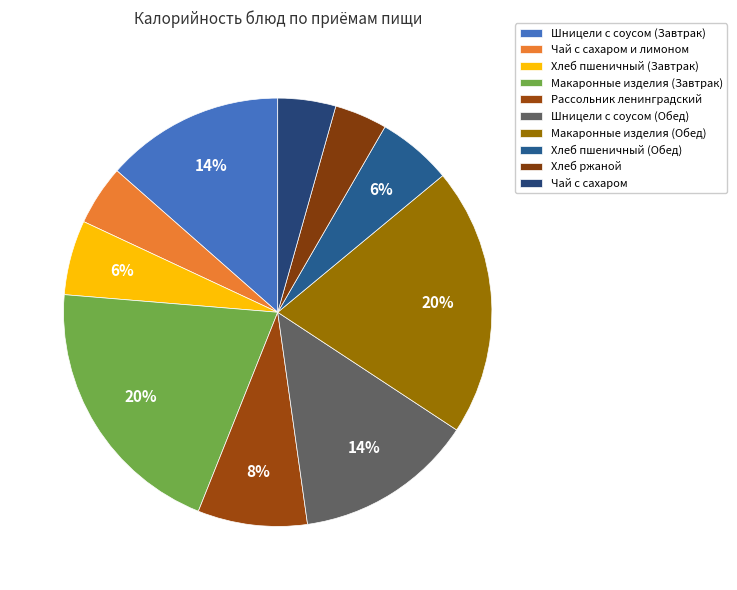

How many segments does this pie chart have?

10